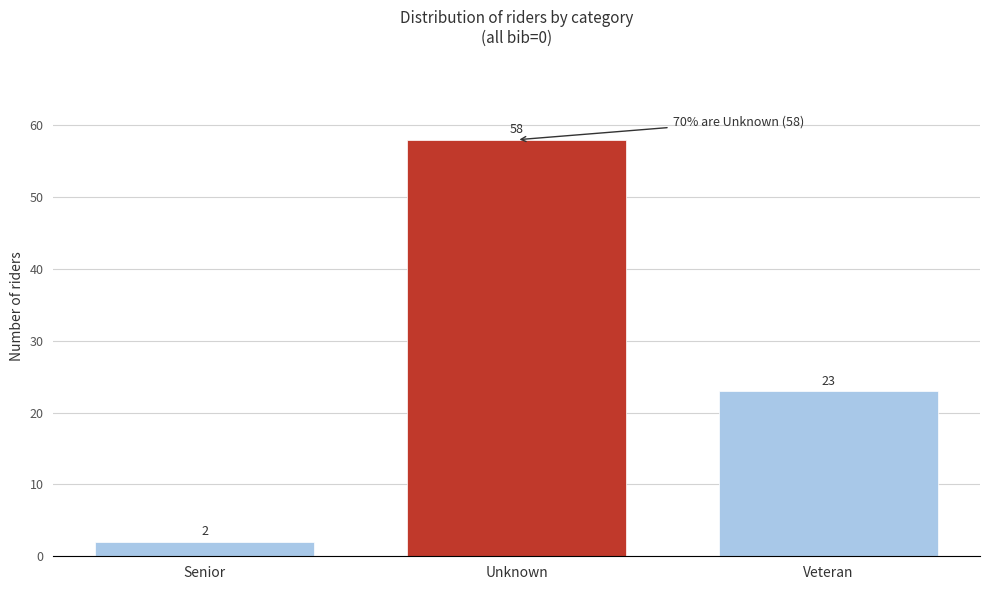

Reading left to right, extract all data points from this chart.

Senior=2	Unknown=58	Veteran=23